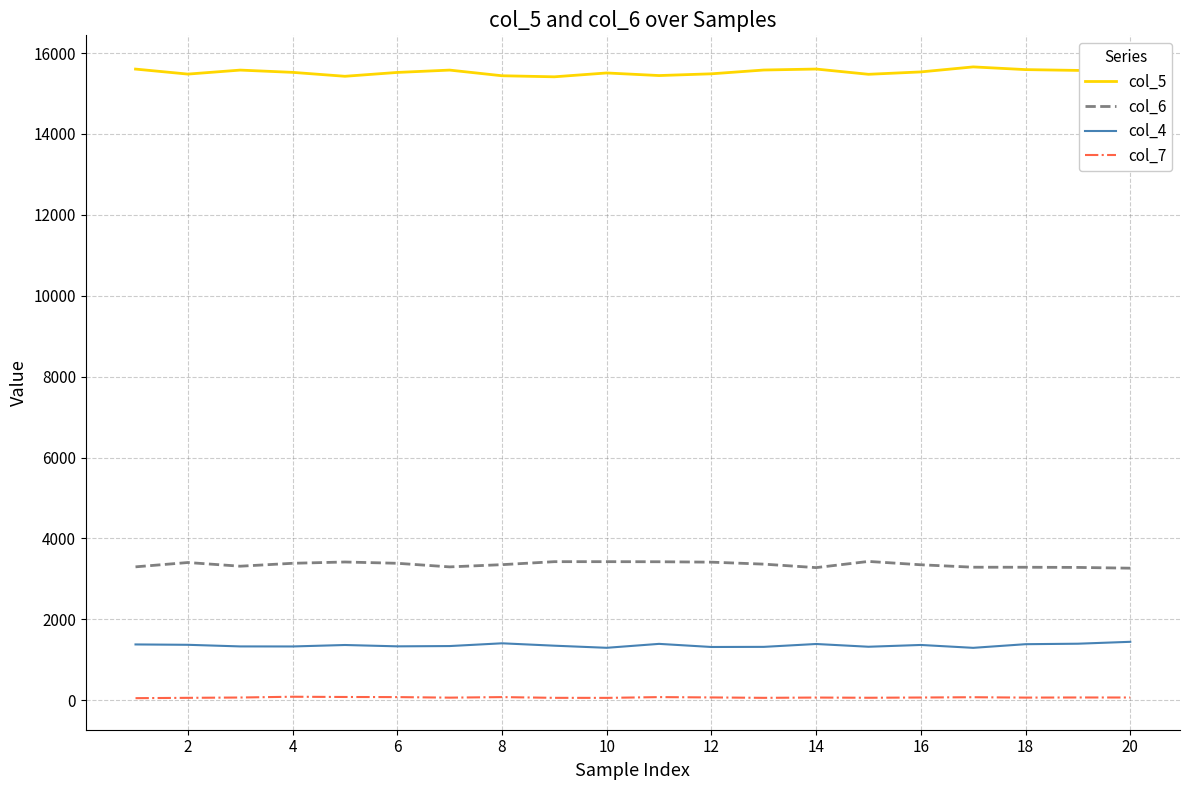

What is the greatest value displayed?

15657